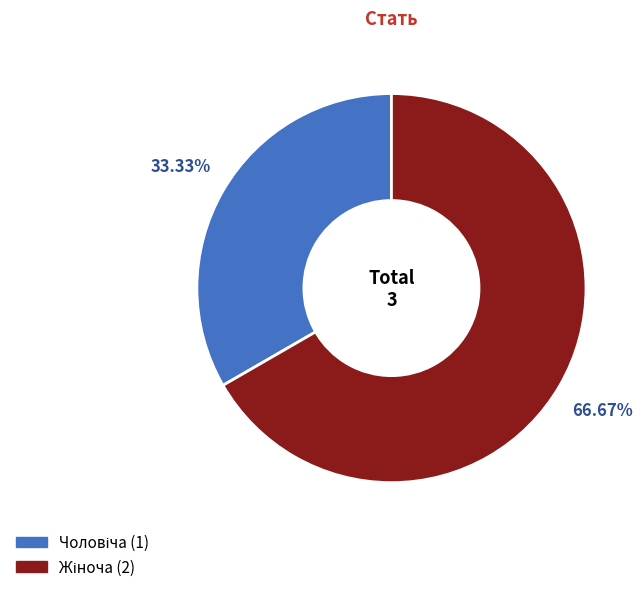

Is there any slice that represents more than half of the pie?

Yes